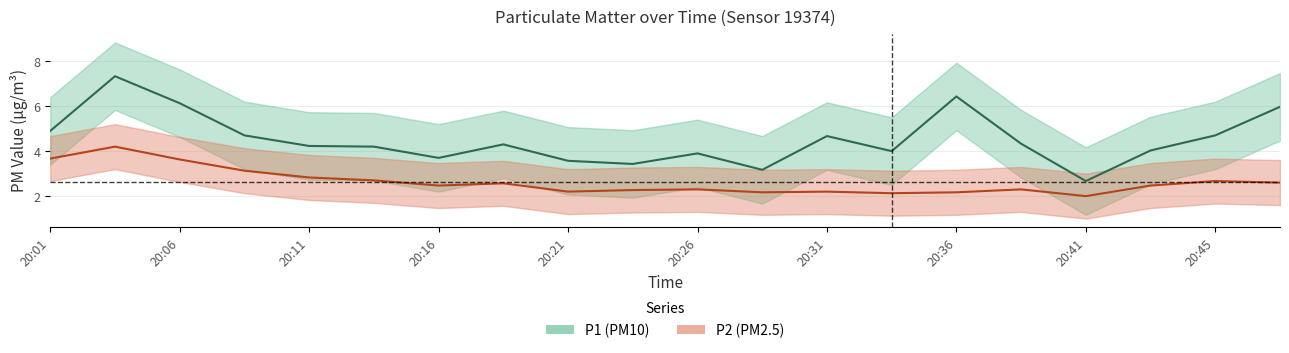

The value of P2 at 20:43 is 3.4. True or false?

False